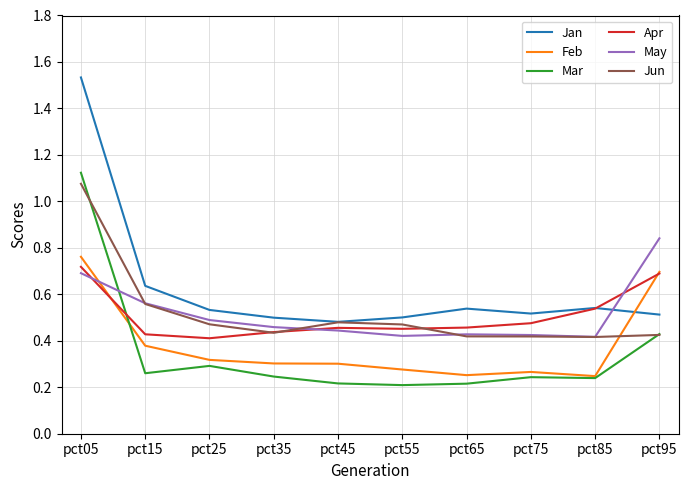

At how many categories does at least one series exceed 0?

10